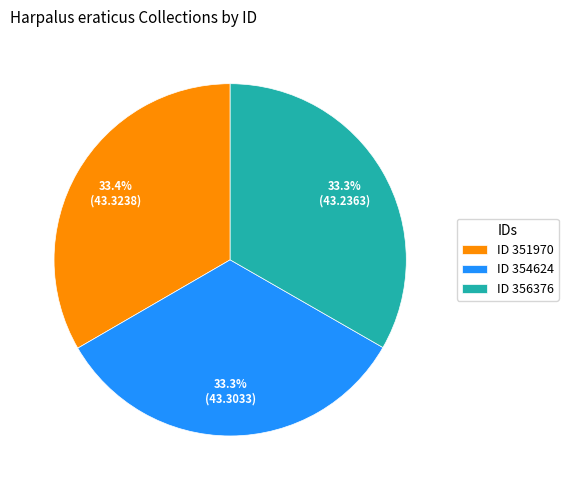

What is the ratio of the value at ID 351970 to the value at ID 356376?

1.0